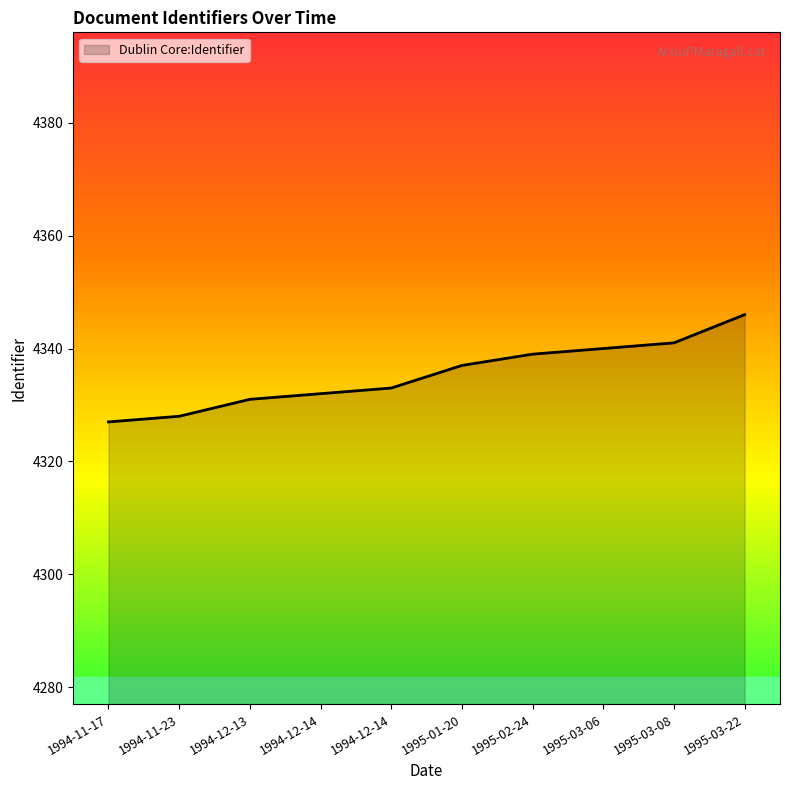

What is the difference between the values at 1994-11-23 and 1995-03-08?

13